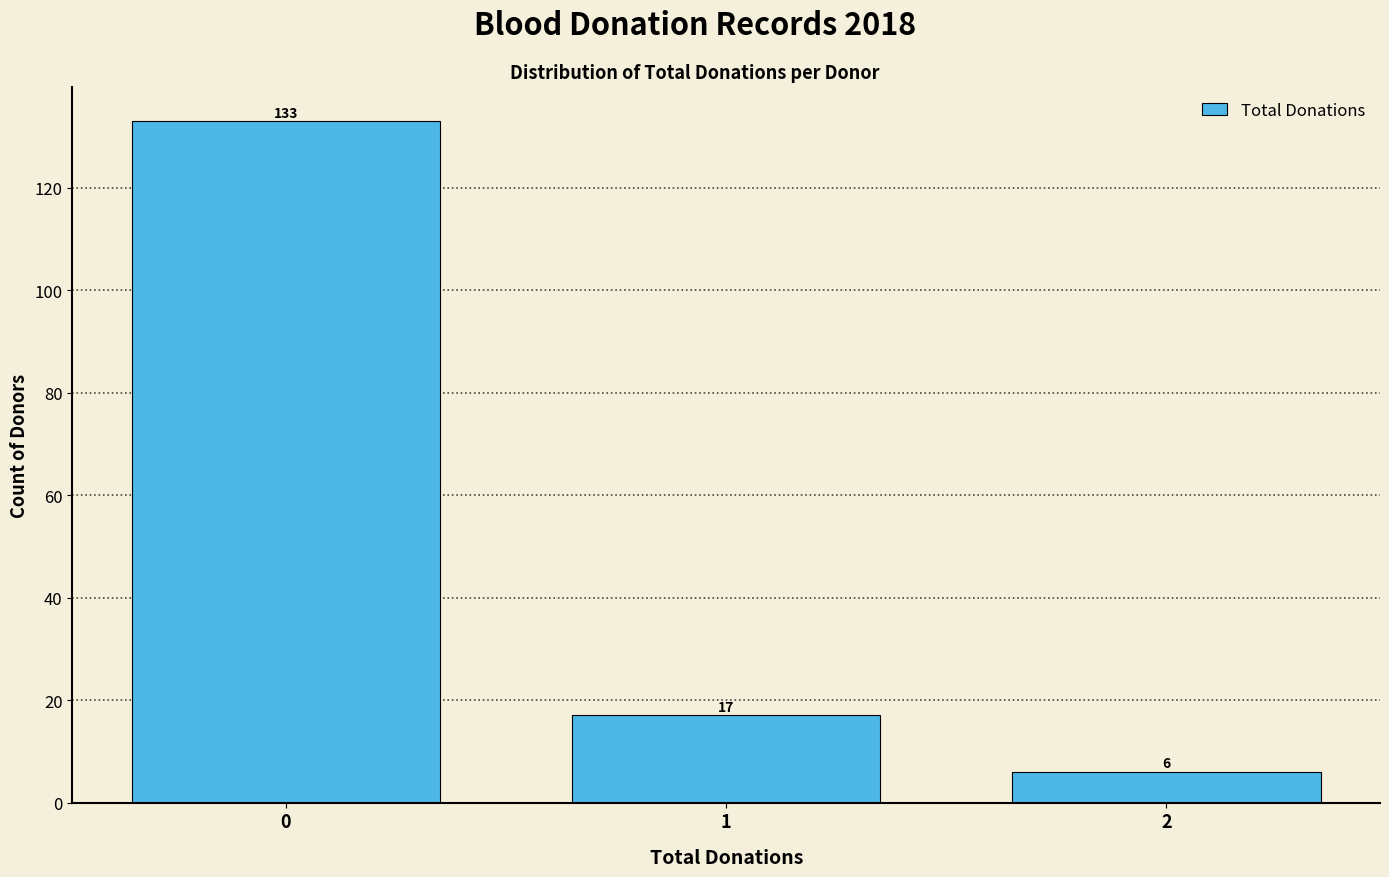

Reading left to right, list every bar in this chart as the range it spans on the x-axis followed by its height.

-0.5 to 0.5: 133
0.5 to 1.5: 17
1.5 to 2.5: 6